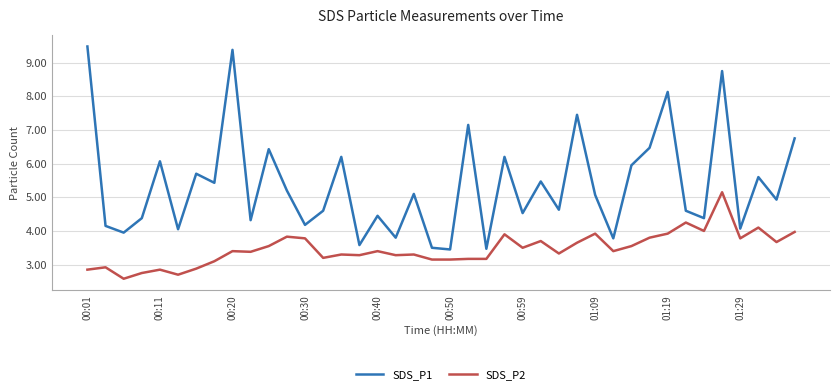

True or false: SDS_P1 and SDS_P2 intersect in this chart.

False